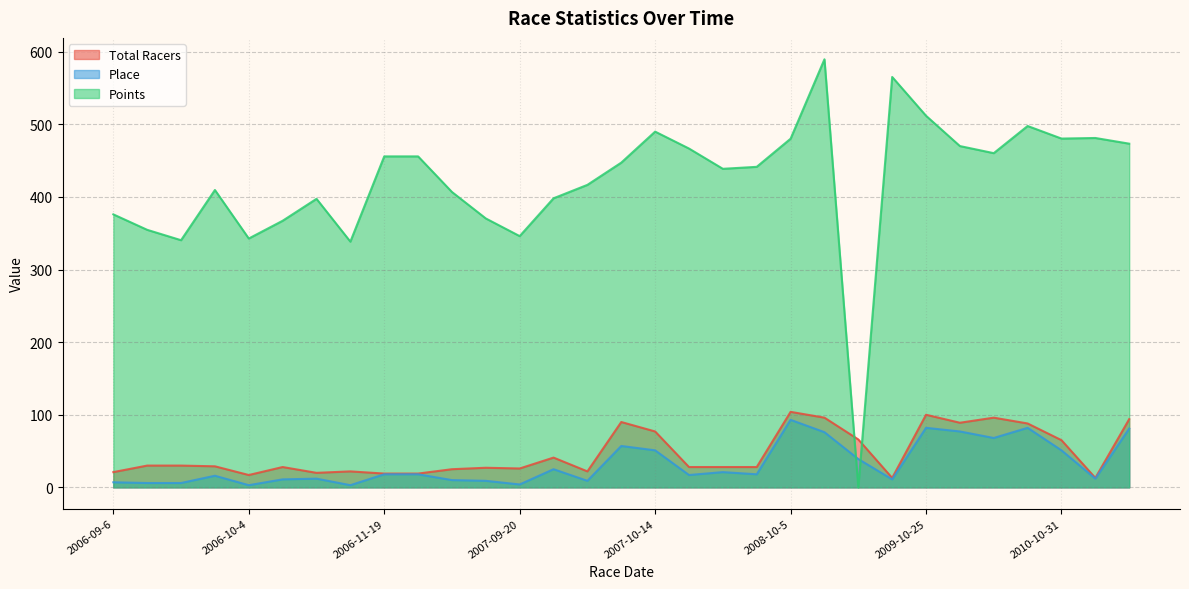

True or false: Place has a value of 57.0 at 2007-10-7.

True